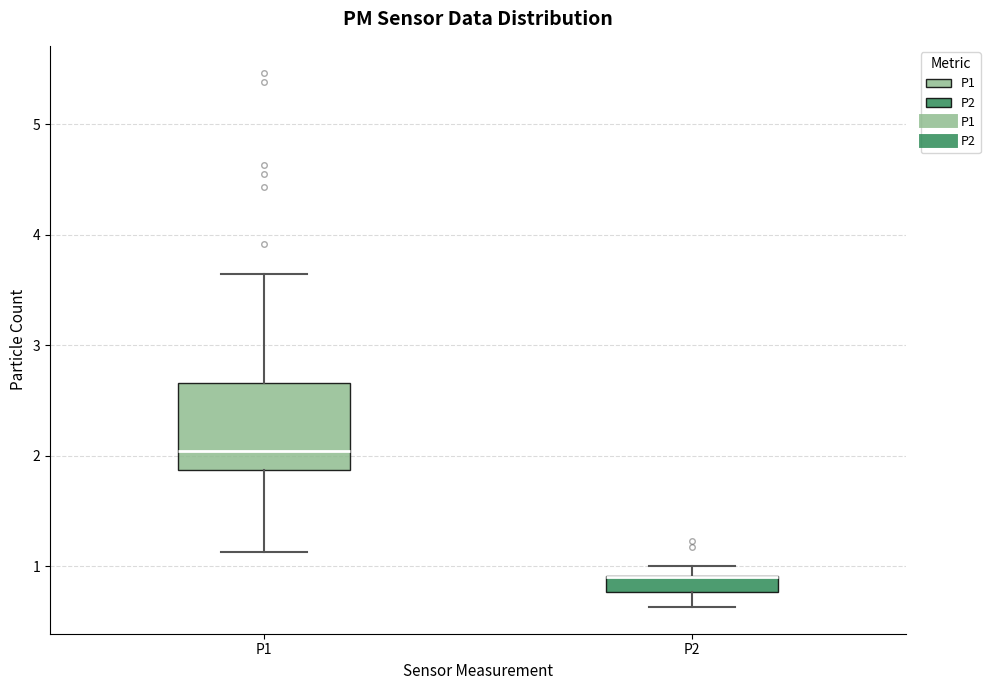

Comparing the boxes themselves (not the whiskers), which one is the tallest?

P1